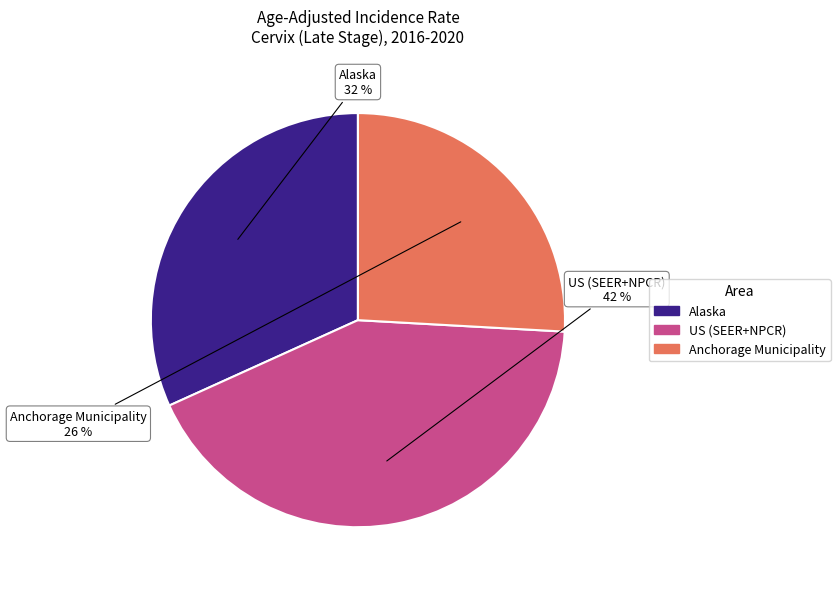

To the nearest percent, what is the average slice percentage?

33%